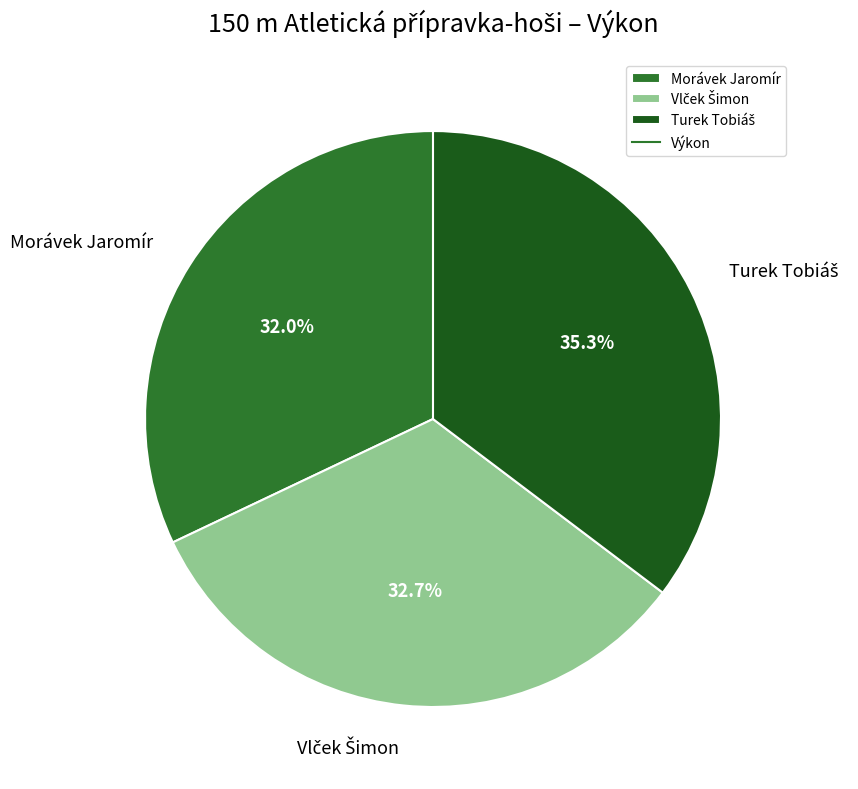

What is the smallest slice in the pie chart?

Morávek Jaromír